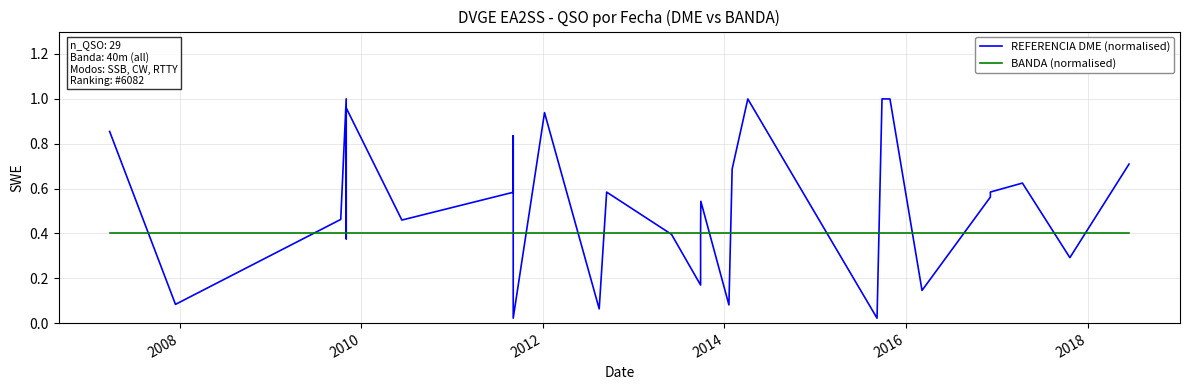

How many lines are shown in the chart?

2